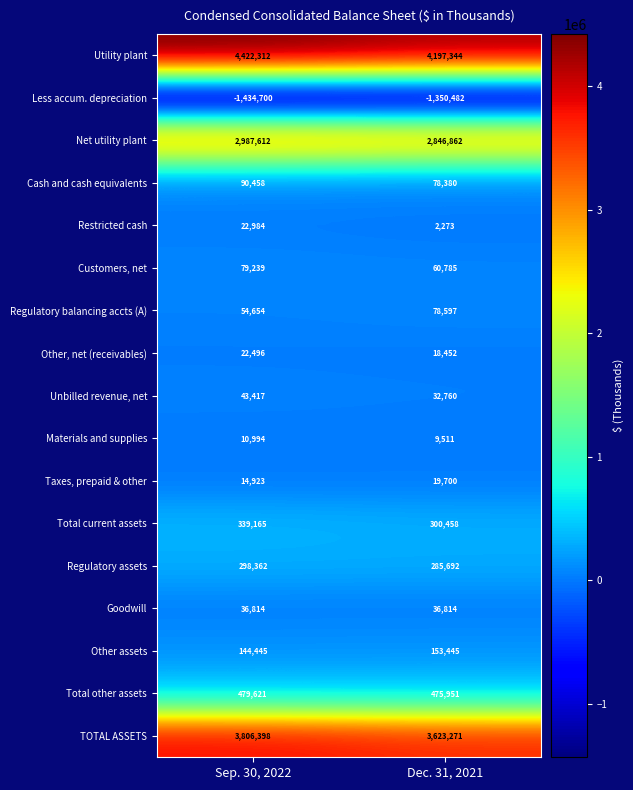

What is the sum of all Regulatory assets values?

584054